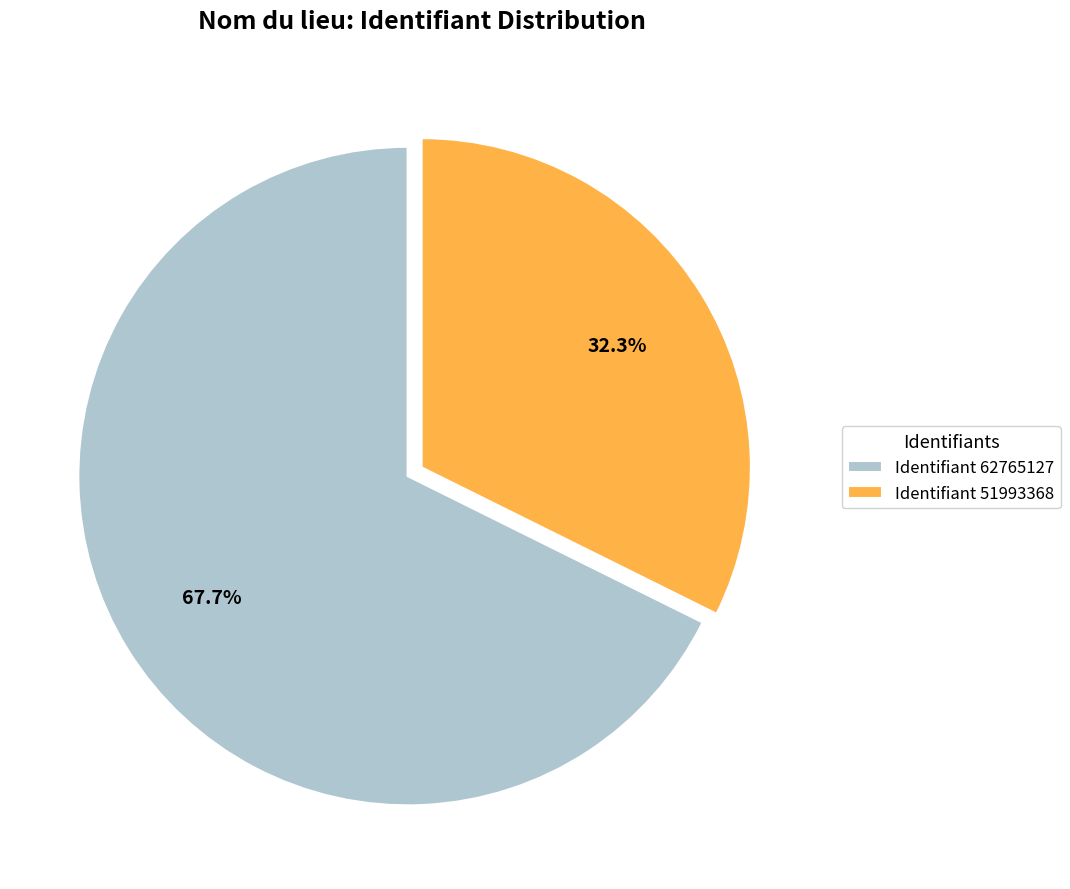

Which has a higher value, Identifiant 51993368 or Identifiant 62765127?

Identifiant 62765127